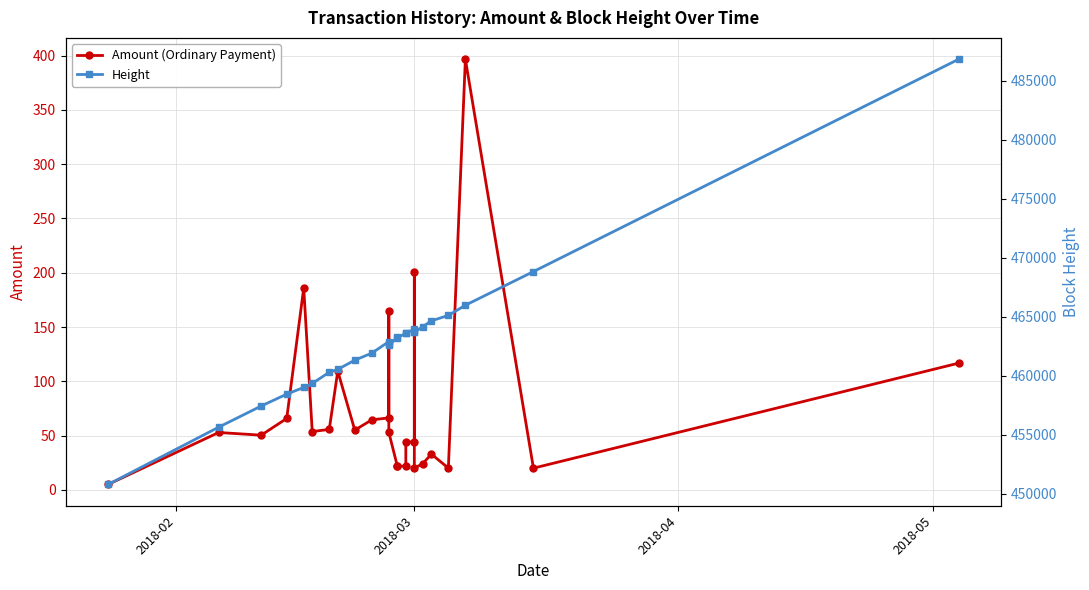

What is the difference between the maximum and minimum values in the Amount (Ordinary Payment) series?

391.8